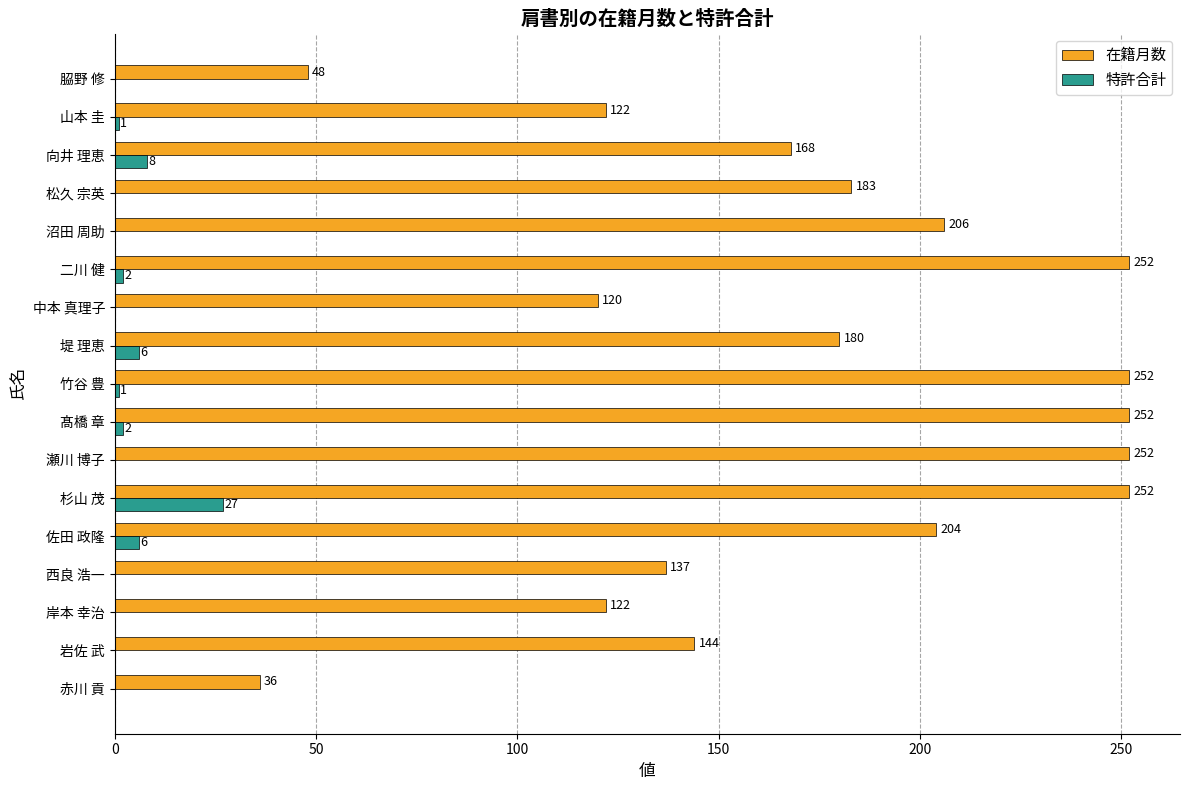

At which label is 特許合計 closest to 13?

向井 理恵